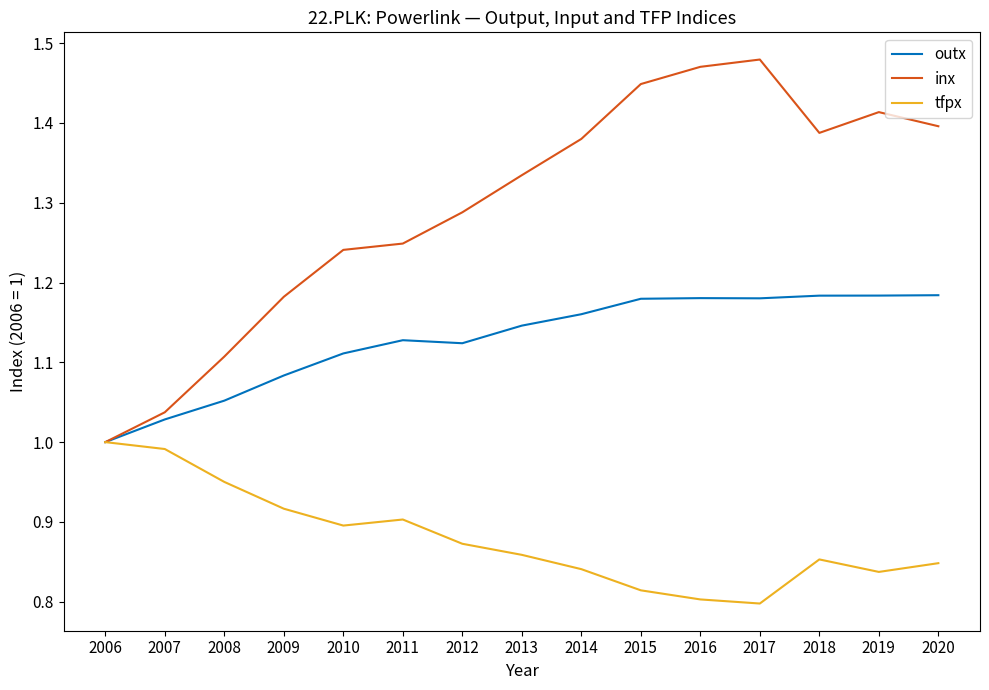

List the series in order of their overall mean, lowest first.

tfpx, outx, inx